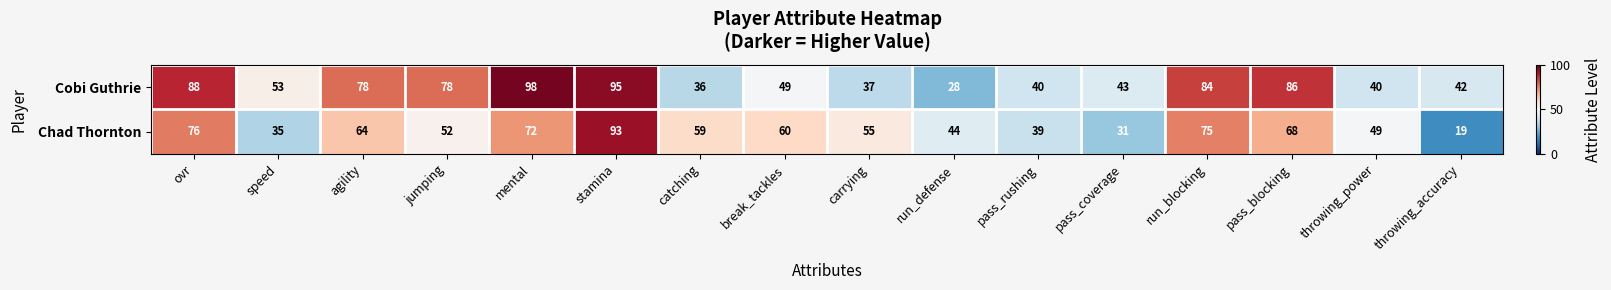

Which series changed the most between carrying and run_defense?

Chad Thornton